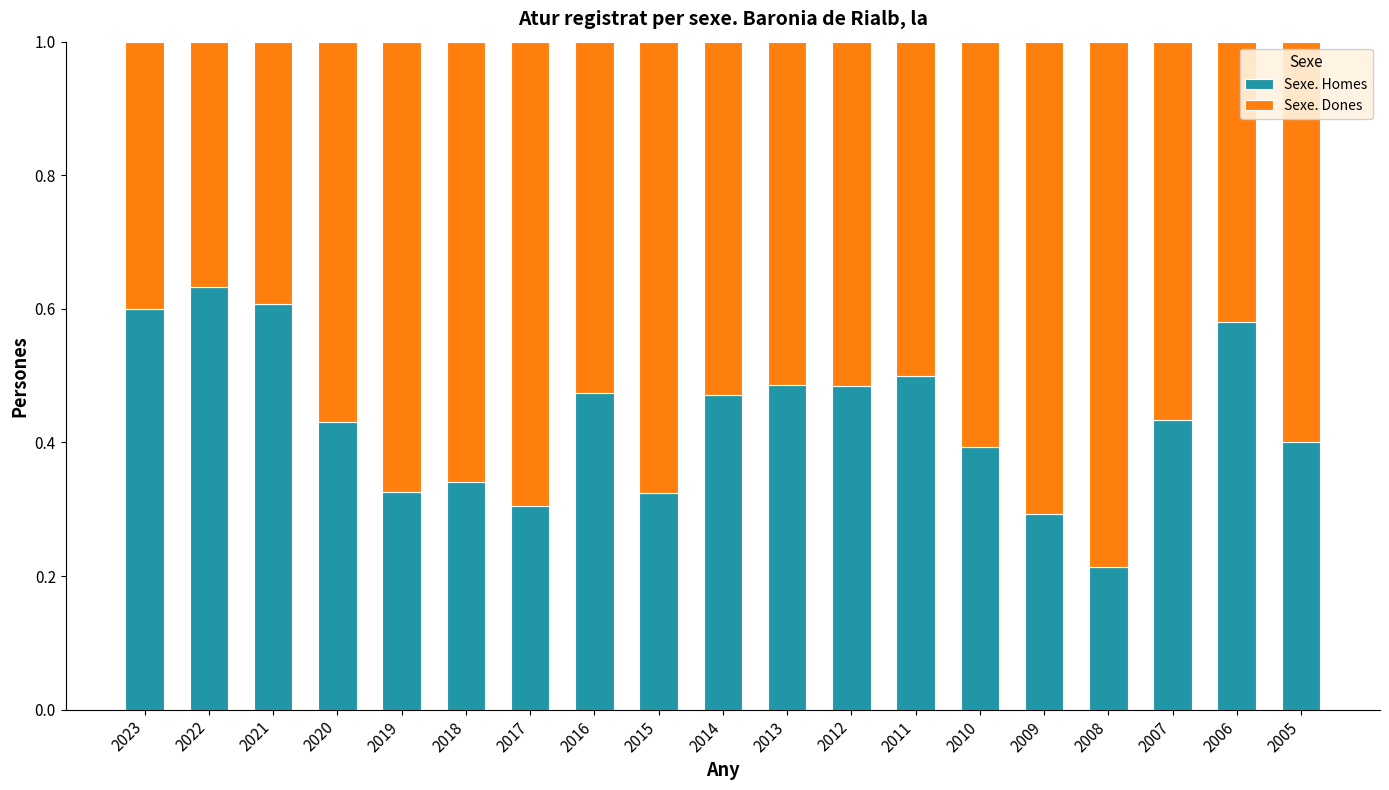

Which category has the lowest value in the Sexe. Homes series?

2008